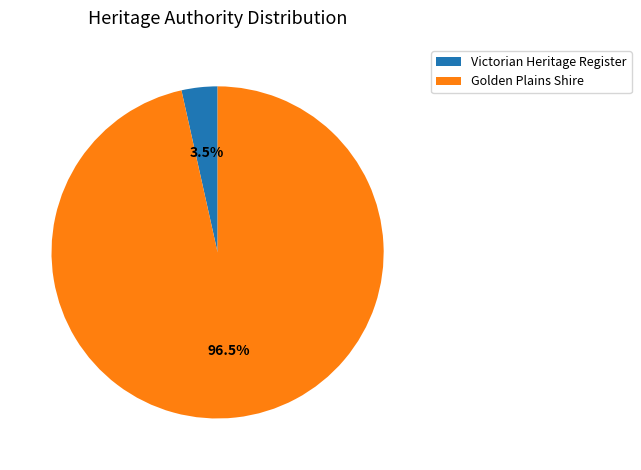

Is there any slice that represents more than half of the pie?

Yes